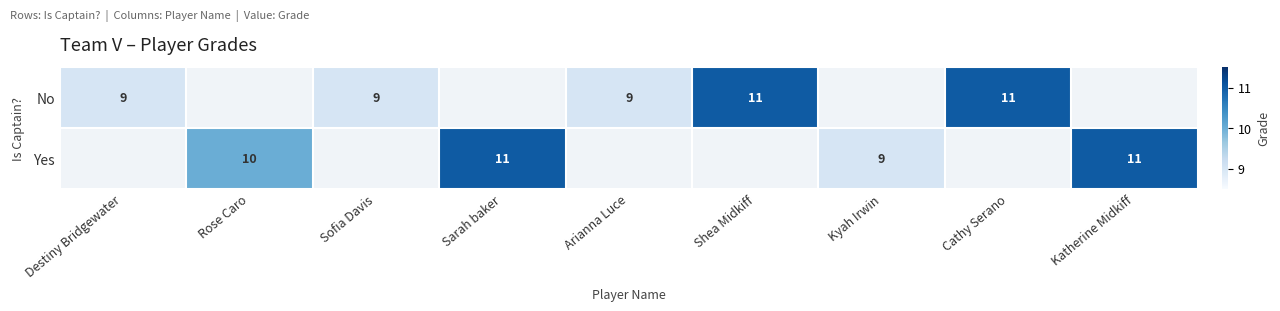

What is the maximum value shown in the chart?

11.0